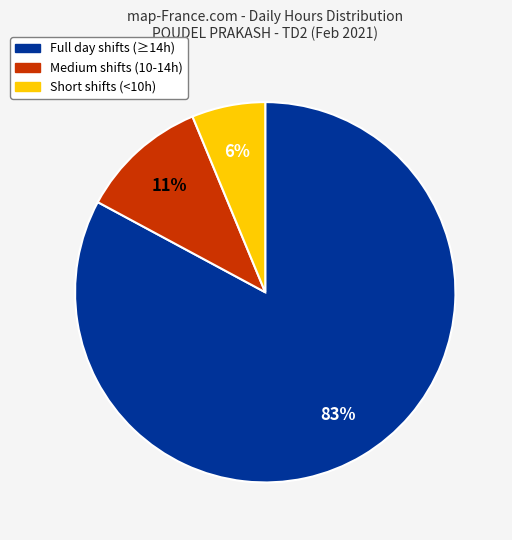

Is there a majority slice in this chart?

Yes